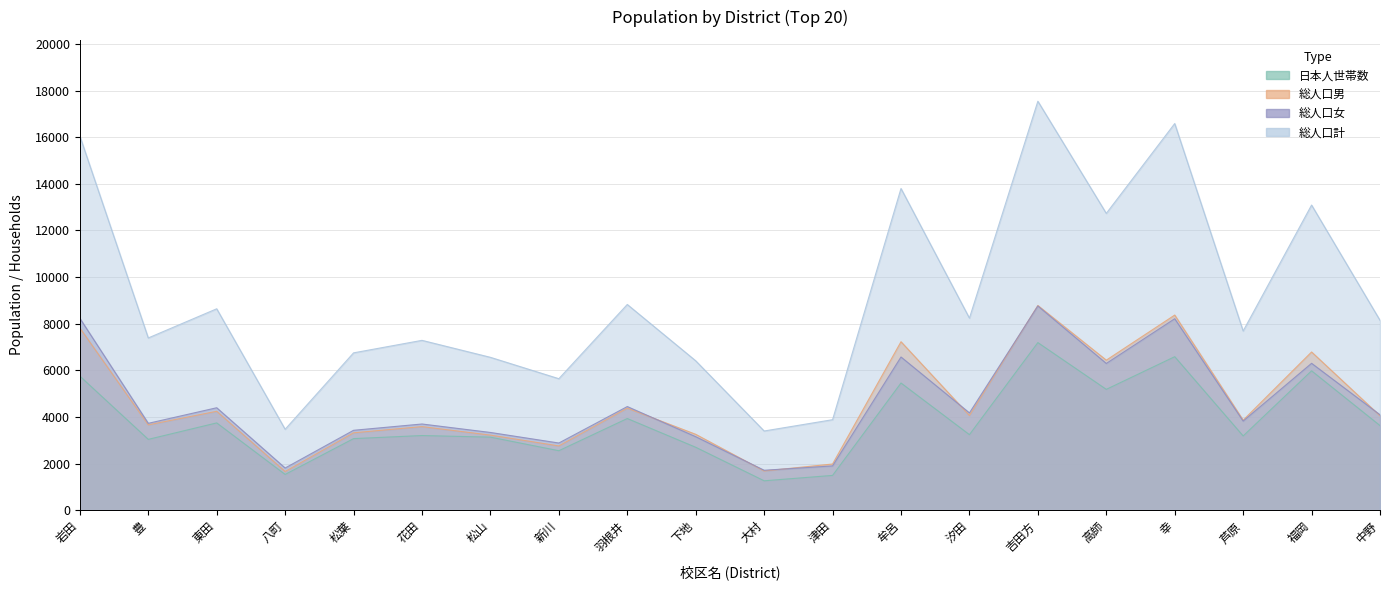

What is the total value across all series at 高師?

30651